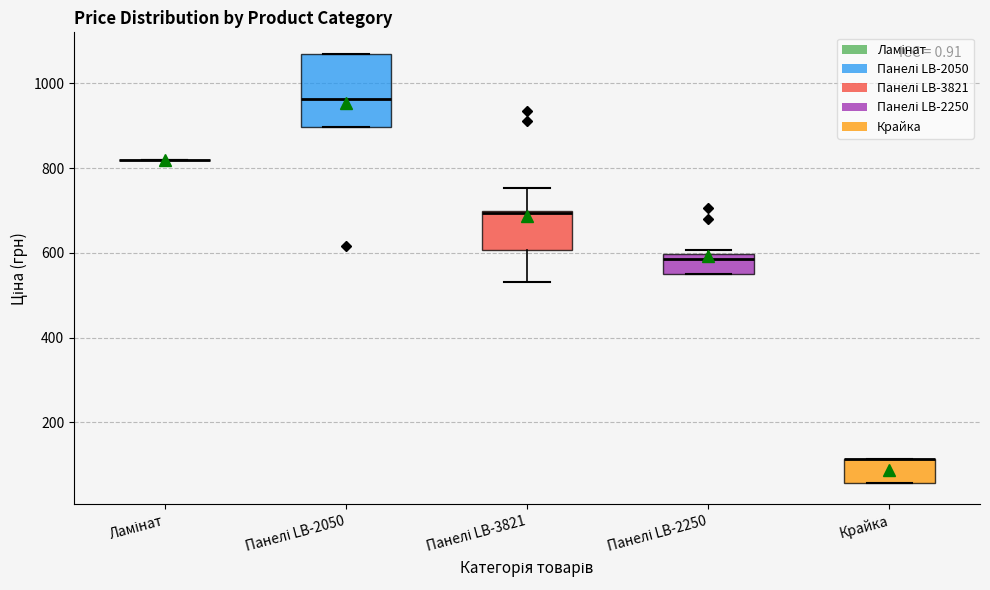

Reading left to right, read every box against the y-axis: the position of its median line, the range the box covers, and the ends of its whiskers. The values are not printed on the chart, so give them approximately, as read against the axis.

Ламінат: box collapsed to a line at 820, whiskers 820 to 820
Панелі LB-2050: median 960, box 900 to 1060, whiskers 900 to 1060
Панелі LB-3821: median 700, box 600 to 700, whiskers 540 to 760
Панелі LB-2250: median 580, box 560 to 600, whiskers 560 to 600 (just above the box's upper edge)
Крайка: median 120 (drawn on the box's upper edge), box 60 to 120, whiskers 60 to 120